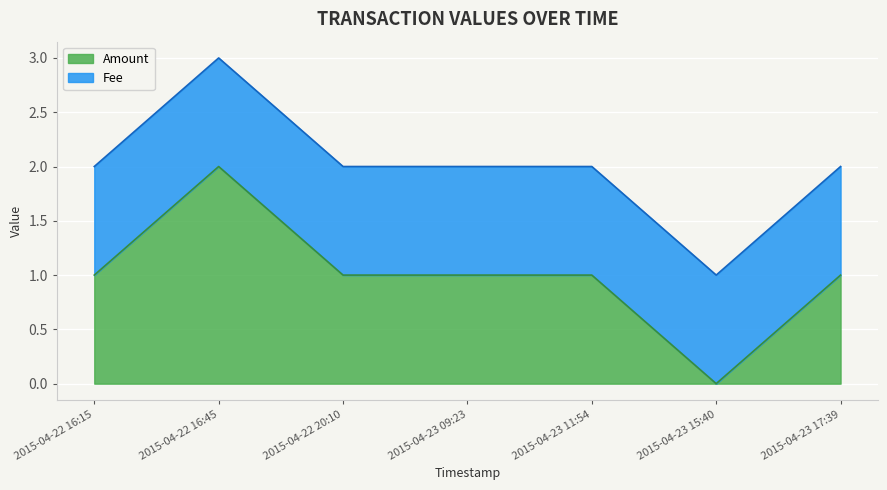

List the labels in order of value, smallest first.

2015-04-23 15:40, 2015-04-22 16:15, 2015-04-22 20:10, 2015-04-23 09:23, 2015-04-23 11:54, 2015-04-23 17:39, 2015-04-22 16:45